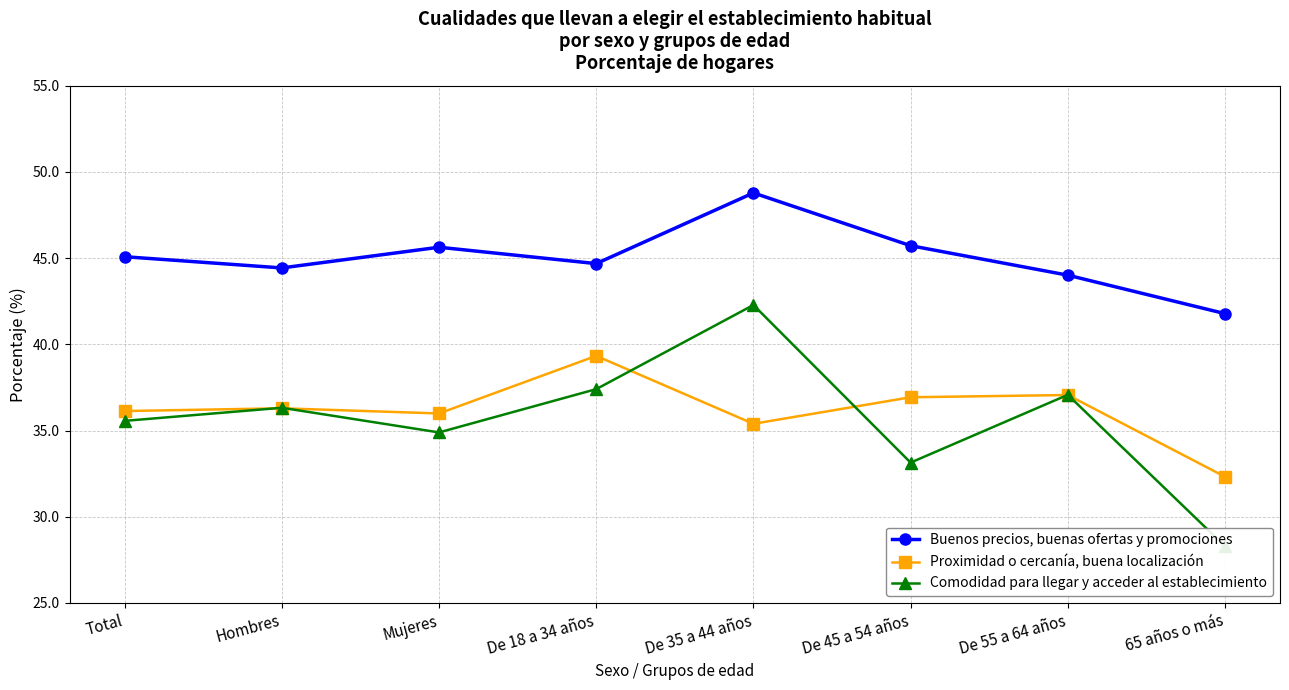

Which has a higher value, De 18 a 34 años or Hombres?

De 18 a 34 años